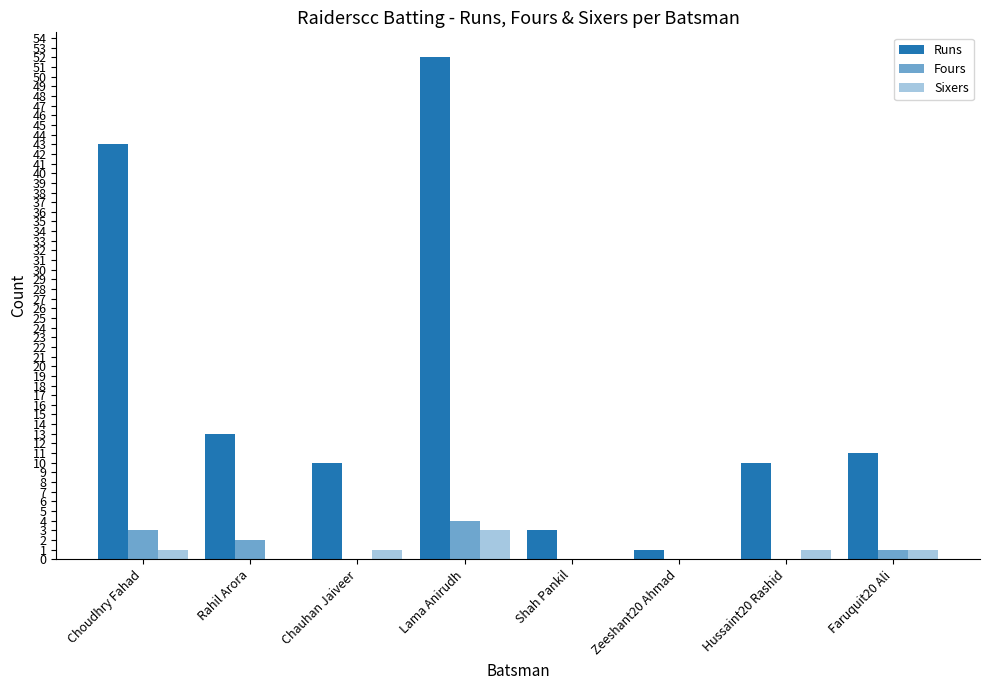

Count the number of categories in the chart.

8